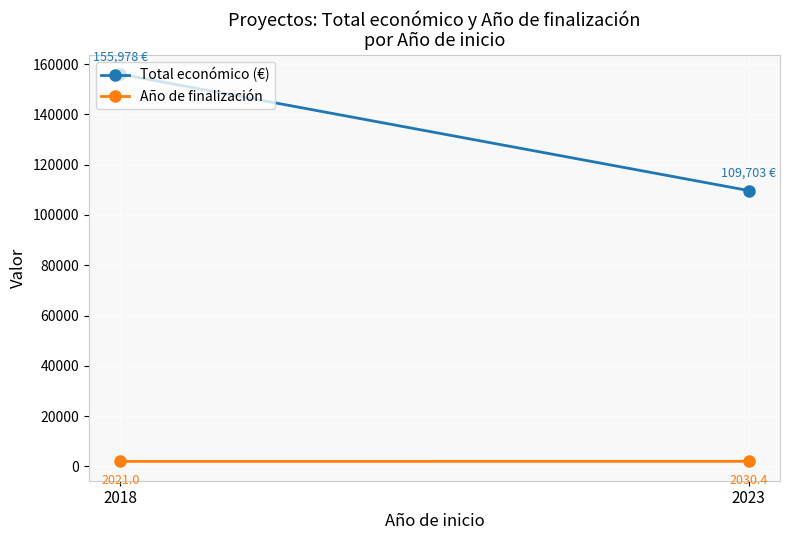

What are all the series names shown in the legend?

Total económico (€), Año de finalización